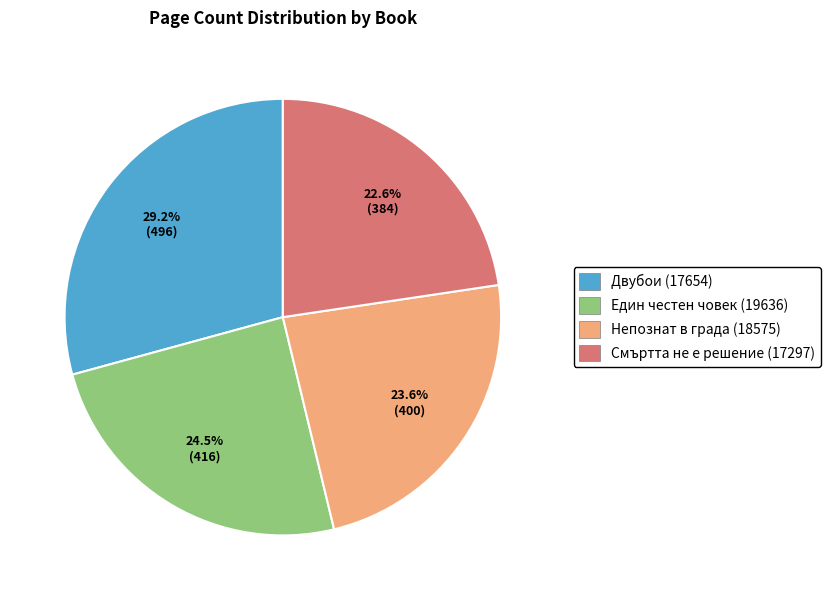

Rank the categories by value from highest to lowest.

Двубои (17654), Един честен човек (19636), Непознат в града (18575), Смъртта не е решение (17297)